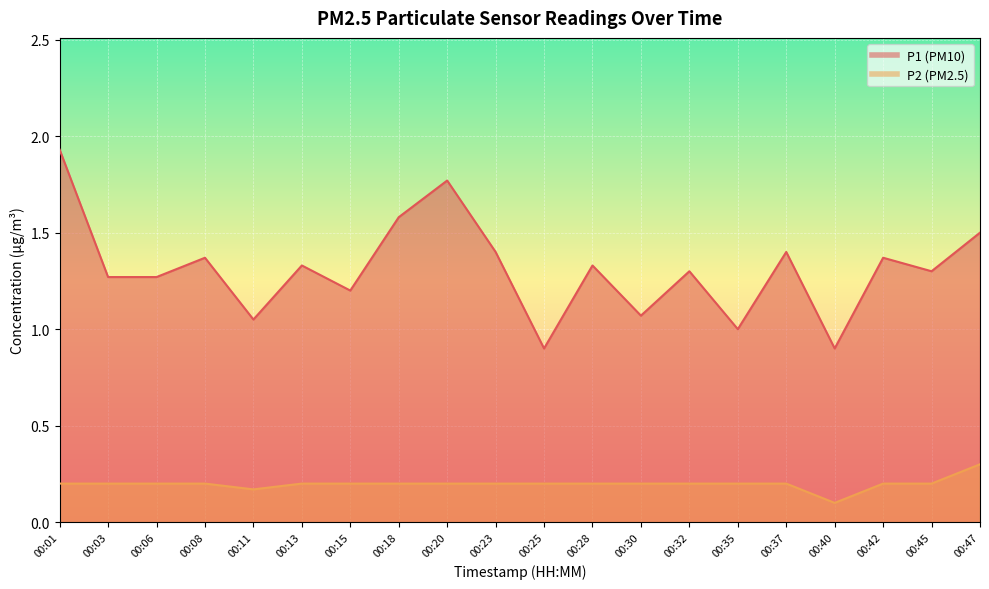

Count the number of categories in the chart.

20